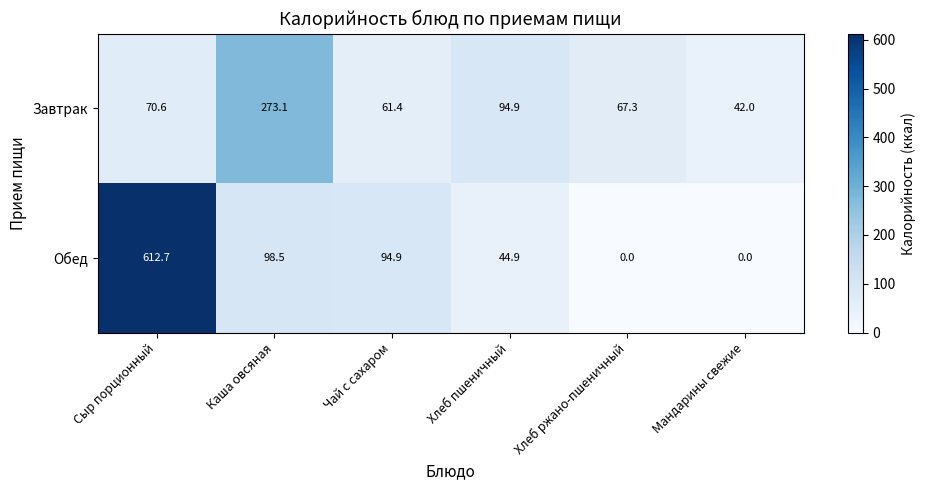

Reading left to right, list all the values displayed in this chart.

Завтрак: Сыр порционный=70.6	Каша овсяная=273.1	Чай с сахаром=61.4	Хлеб пшеничный=94.9	Хлеб ржано-пшеничный=67.3	Мандарины свежие=42.0
Обед: Сыр порционный=612.7	Каша овсяная=98.5	Чай с сахаром=94.9	Хлеб пшеничный=44.9	Хлеб ржано-пшеничный=0.0	Мандарины свежие=0.0